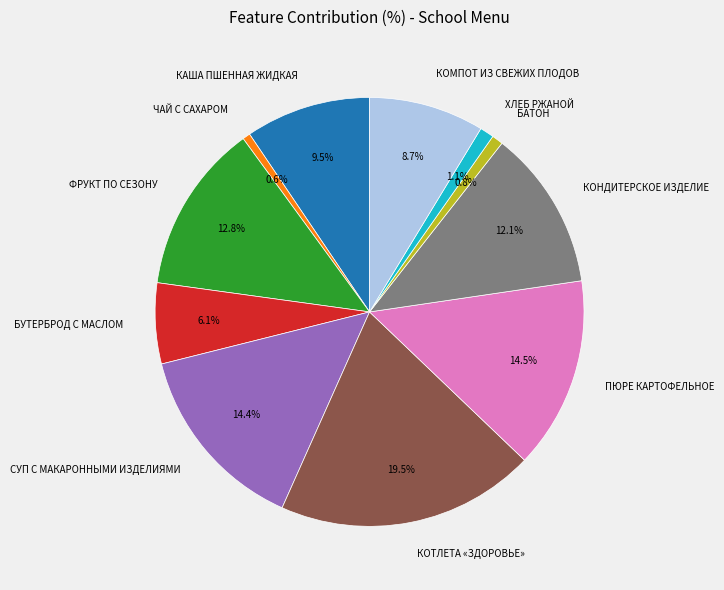

Does ХЛЕБ РЖАНОЙ account for over 50% of the chart?

No